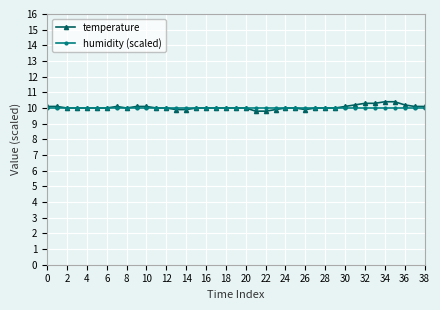

What is the value of the temperature point at the 38th from the left?

10.1